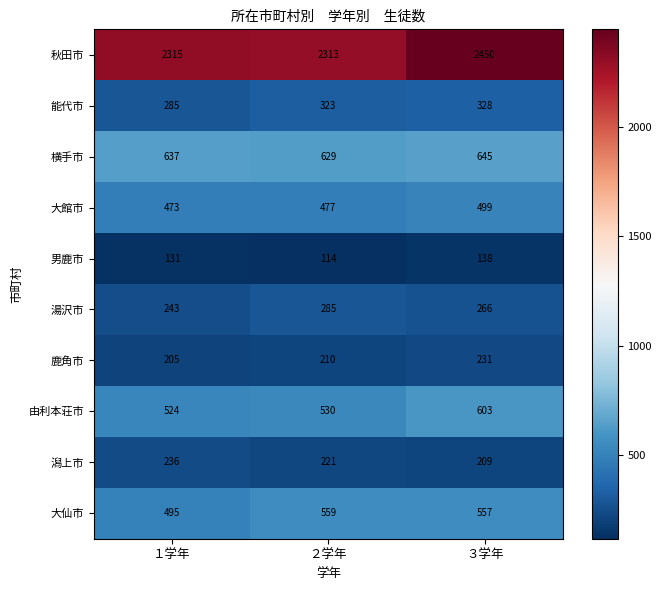

What value does the 潟上市 series have at ３学年?

209